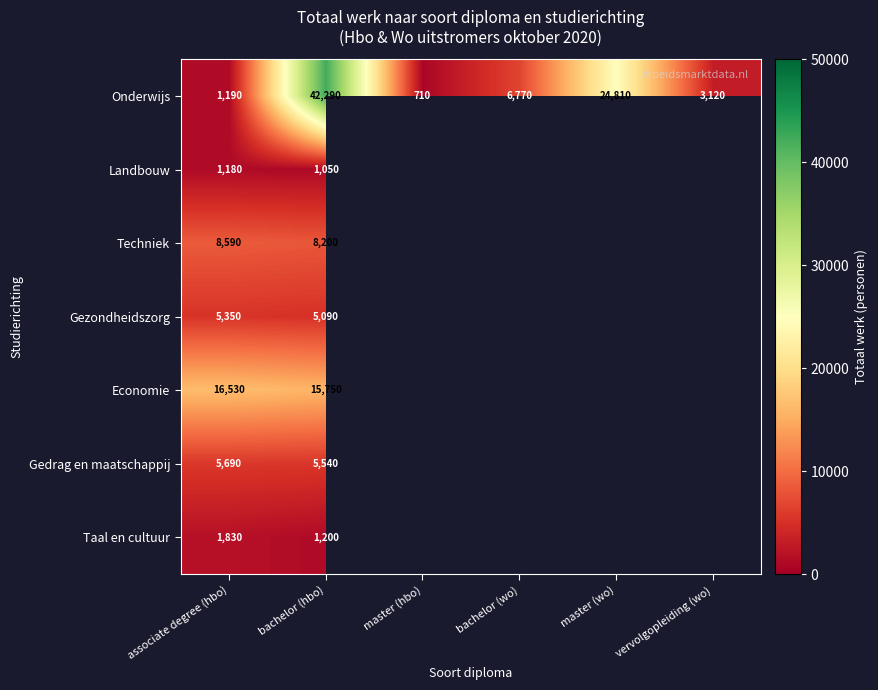

Is it true that Gezondheidszorg equals 8220 at bachelor (hbo)?

False